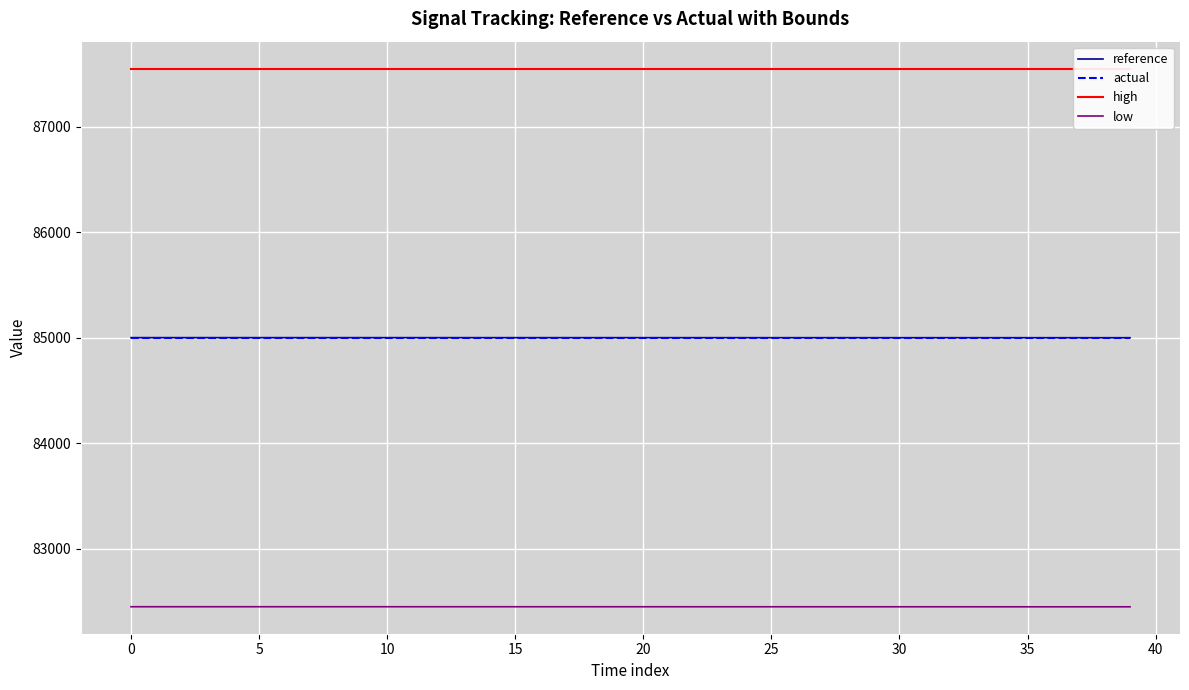

Reading left to right, what are all the values shown in this chart?

reference: 85000.0	85000.0	85000.0	85000.0	85000.0	85000.0	85000.0	85000.0	85000.0	85000.0	84999.9	84999.9	84999.9	84999.9	84999.9	84999.9	84999.8	84999.8	84999.8	84999.8	84999.8	84999.8	84999.7	84999.7	84999.7	84999.6	84999.6	84999.6	84999.6	84999.5	84999.5	84999.5	84999.4	84999.4	84999.4	84999.3	84999.3	84999.3	84999.3	84999.3
actual: 85000.0	85000.0	85000.0	85000.0	85000.0	85000.0	85000.0	85000.0	85000.0	85000.0	85000.0	85000.0	85000.0	85000.0	85000.0	85000.0	85000.0	85000.0	85000.0	85000.0	85000.0	85000.0	85000.0	85000.0	85000.0	85000.0	85000.0	85000.0	85000.0	85000.0	85000.0	85000.0	85000.0	85000.0	85000.0	85000.0	85000.0	85000.0	85000.0	85000.0
high: 87550.0	87550.0	87550.0	87550.0	87550.0	87550.0	87550.0	87550.0	87550.0	87550.0	87550.0	87550.0	87550.0	87550.0	87550.0	87550.0	87550.0	87550.0	87550.0	87550.0	87550.0	87550.0	87550.0	87550.0	87550.0	87550.0	87550.0	87550.0	87550.0	87550.0	87550.0	87550.0	87550.0	87550.0	87550.0	87550.0	87550.0	87550.0	87550.0	87550.0
low: 82450.0	82450.0	82450.0	82450.0	82450.0	82450.0	82450.0	82450.0	82450.0	82450.0	82449.9	82449.9	82449.9	82449.9	82449.9	82449.9	82449.8	82449.8	82449.8	82449.8	82449.8	82449.8	82449.7	82449.7	82449.7	82449.6	82449.6	82449.6	82449.6	82449.5	82449.5	82449.5	82449.4	82449.4	82449.4	82449.3	82449.3	82449.3	82449.3	82449.3